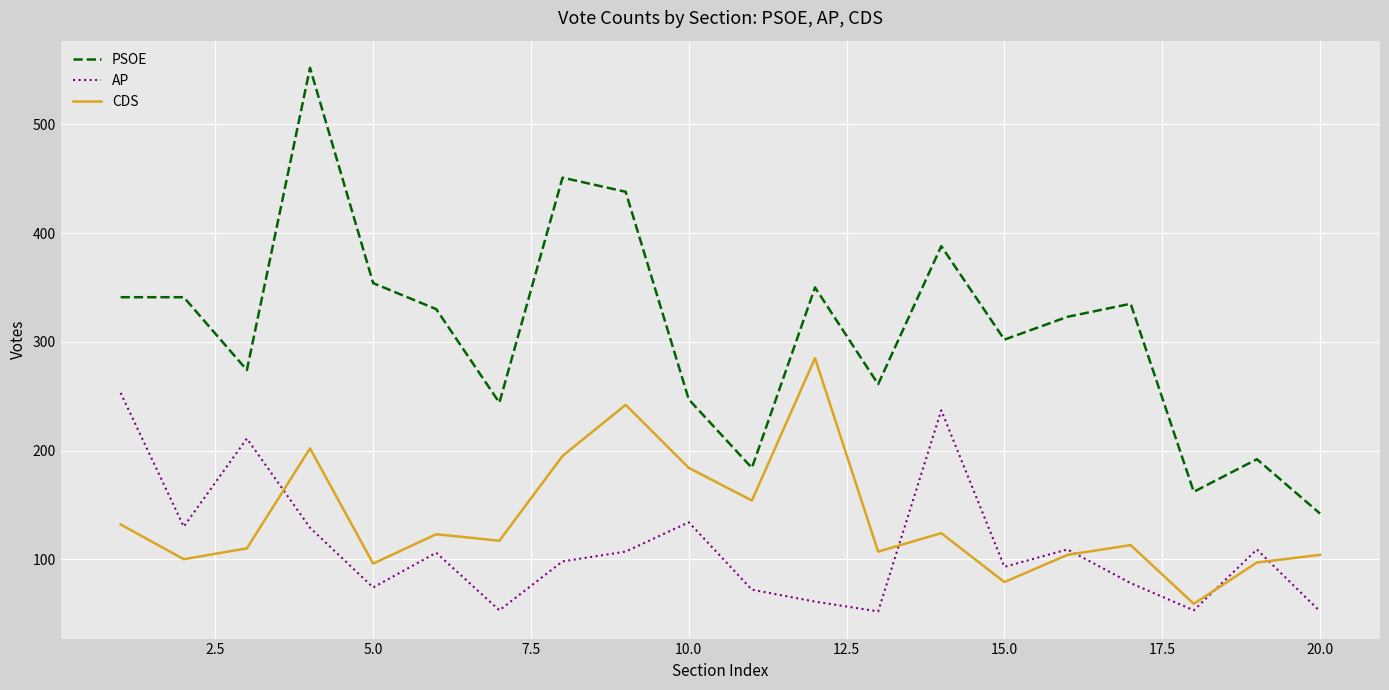

True or false: PSOE and CDS intersect in this chart.

False